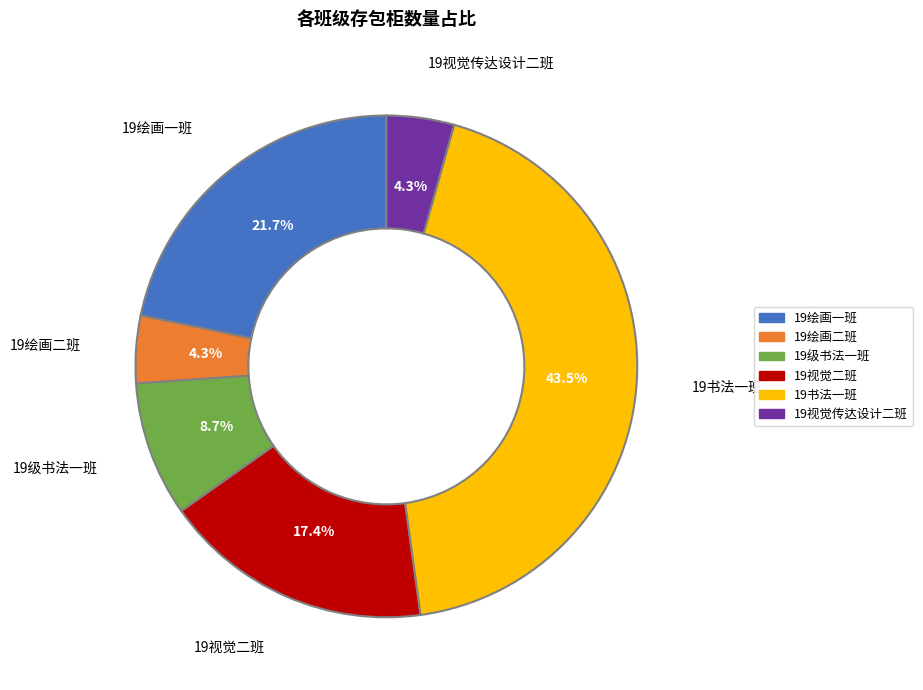

Which has a higher value, 19级书法一班 or 19绘画二班?

19级书法一班